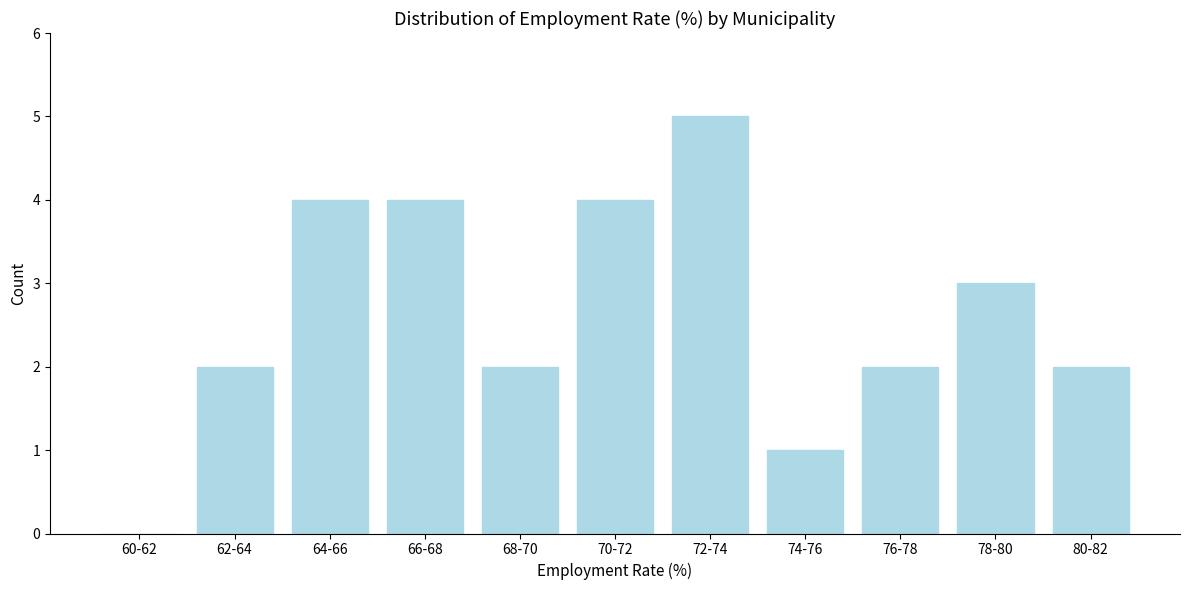

Reading left to right, list all the values displayed in this chart.

60-62=0	62-64=2	64-66=4	66-68=4	68-70=2	70-72=4	72-74=5	74-76=1	76-78=2	78-80=3	80-82=2